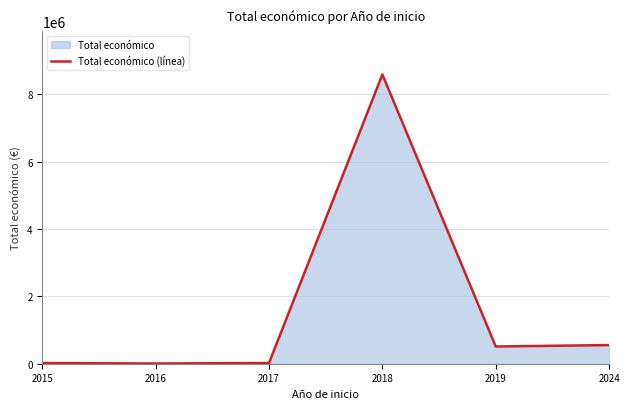

What is the difference between the values at 2018 and 2024?

8029871